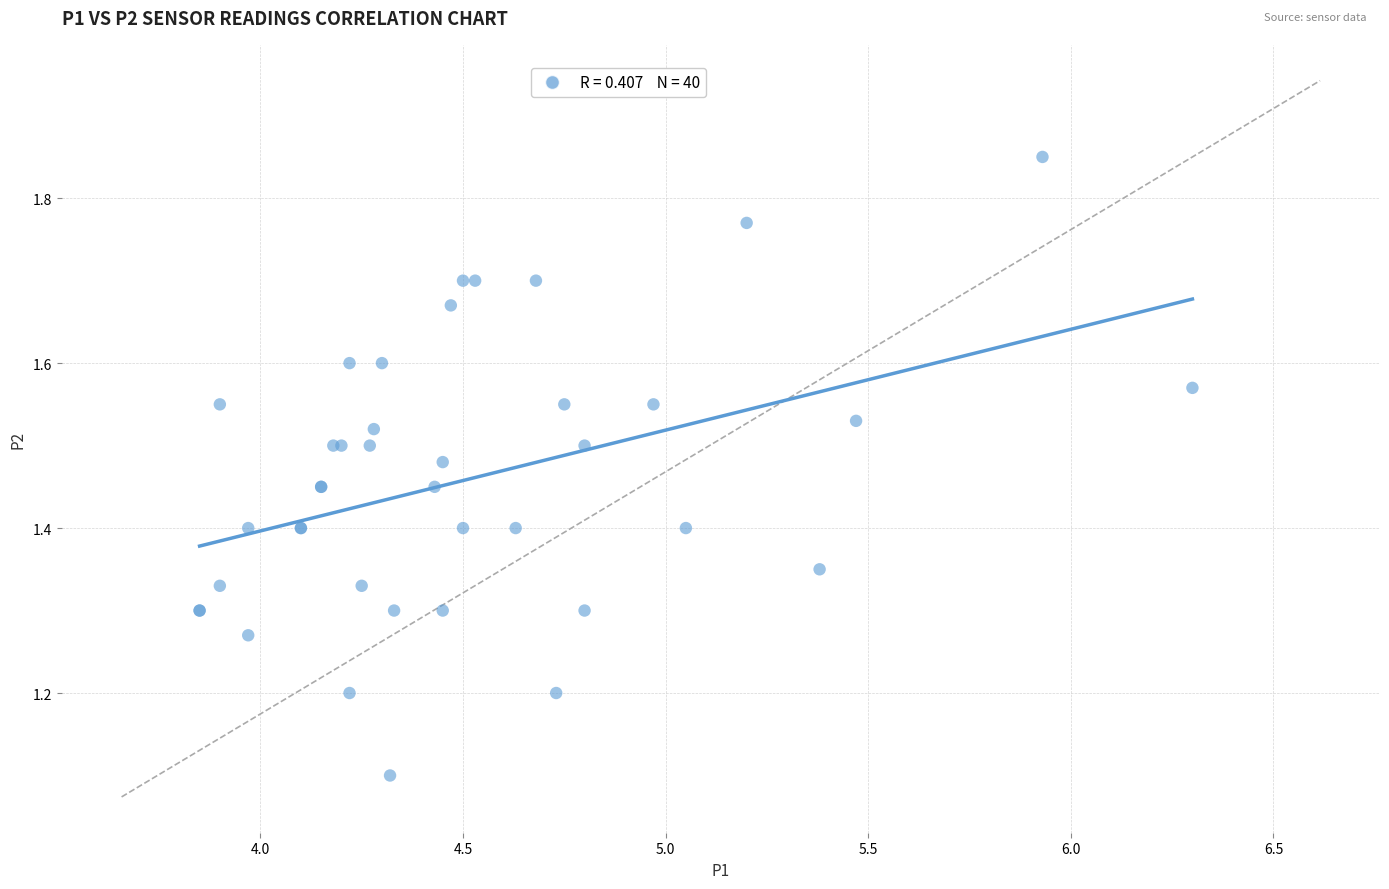

What Y value in the scatter plot is closest to 1?

1.1